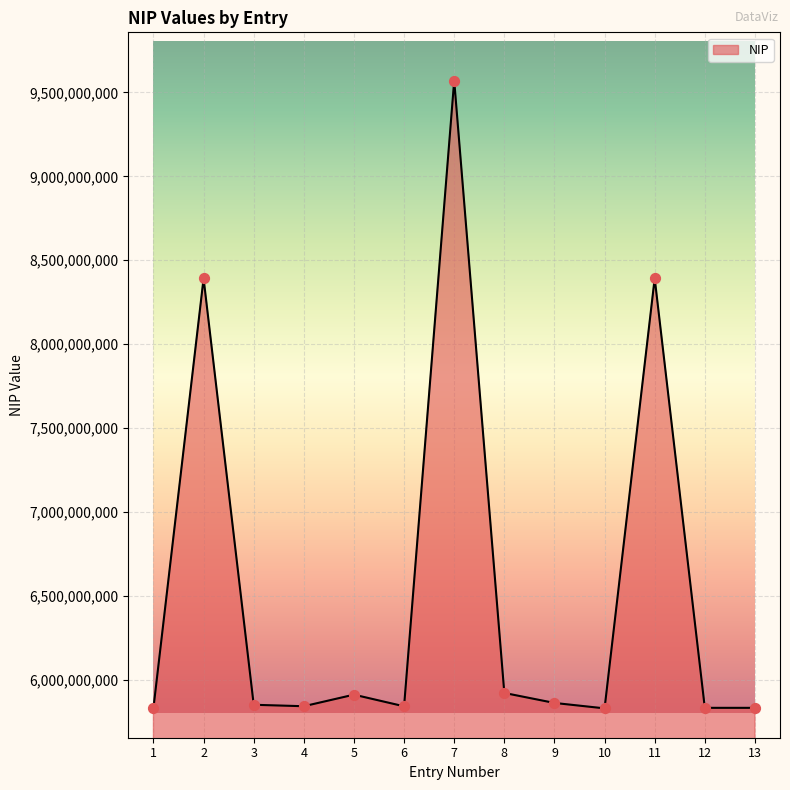

Between 5 and 4, which is larger?

5